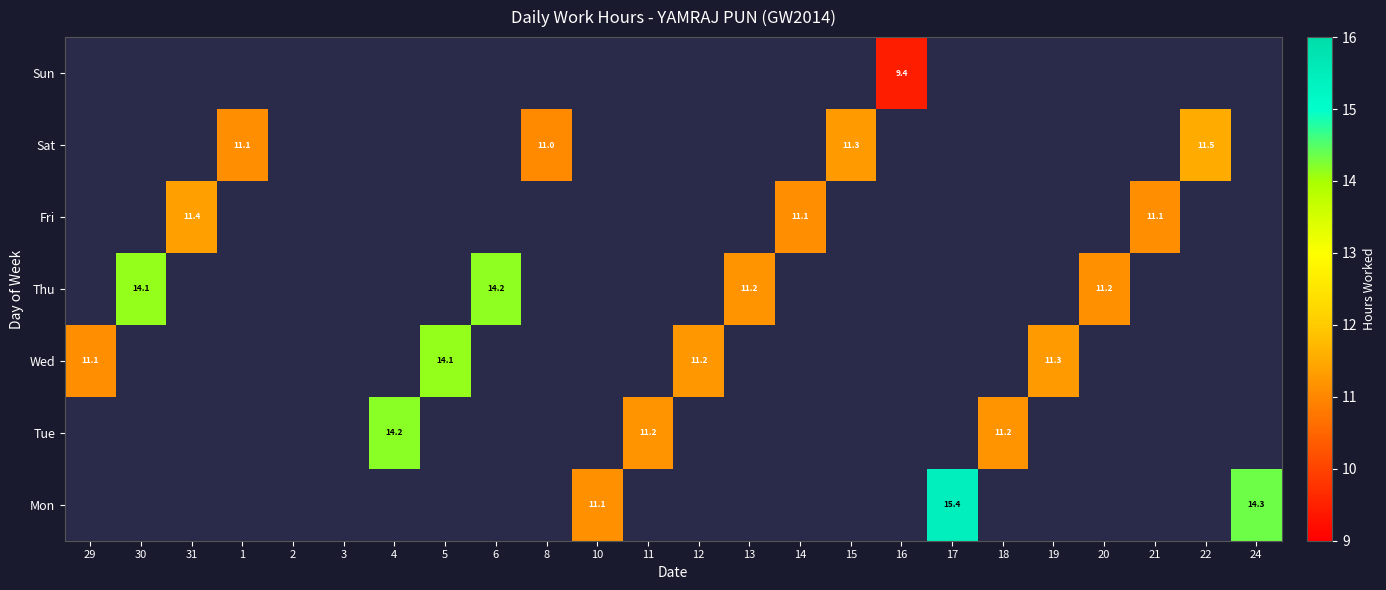

The value of Tue at 18 is 2.9. True or false?

False